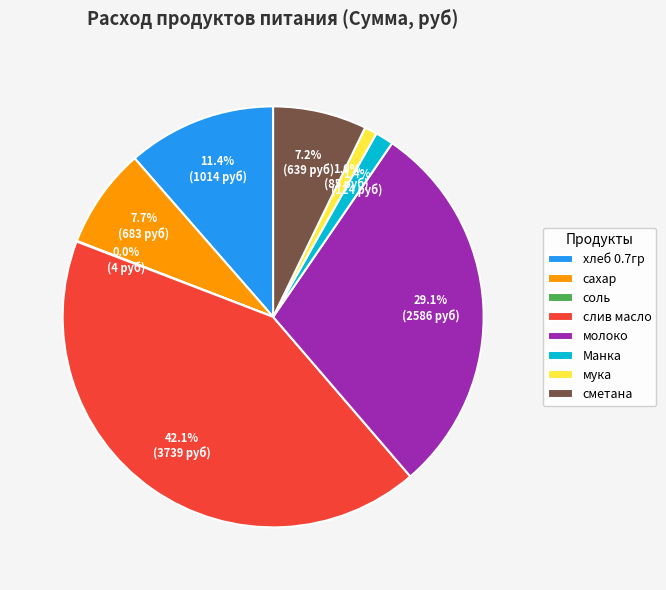

Which has a higher value, мука or хлеб 0.7гр?

хлеб 0.7гр